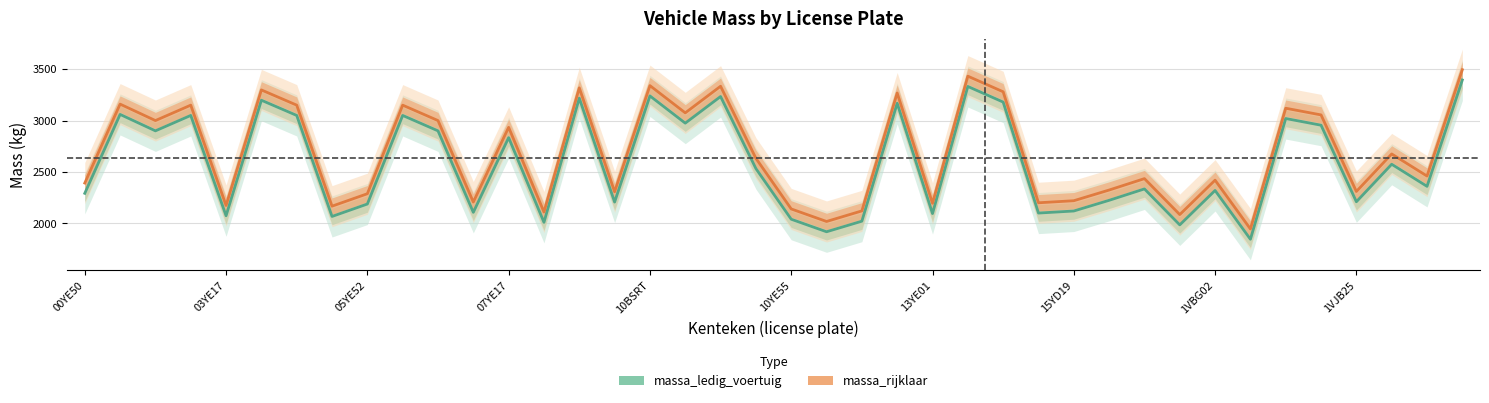

What position from the left is 39?

40